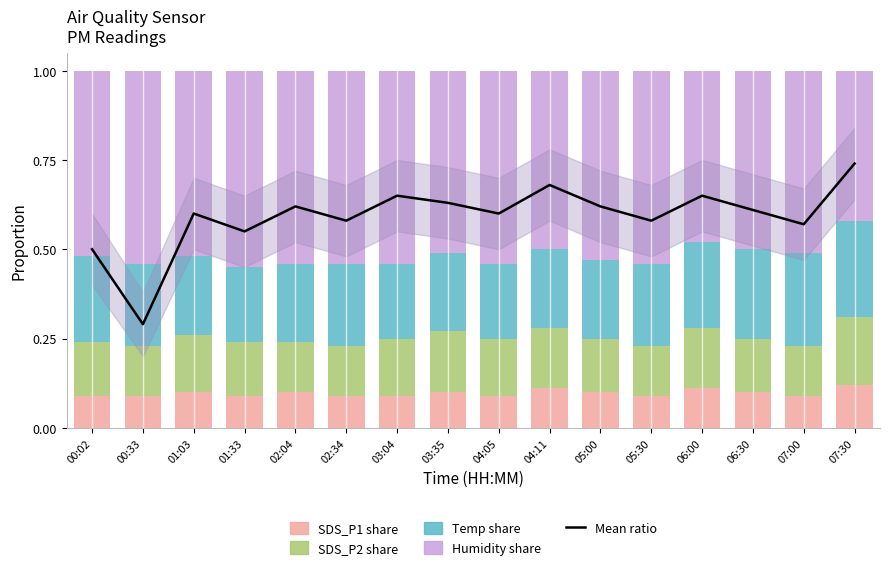

Reading right to left, extract all data points from this chart.

Mean ratio: 0.7	0.6	0.6	0.7	0.6	0.6	0.7	0.6	0.6	0.7	0.6	0.6	0.6	0.6	0.3	0.5
SDS_P1 share: 0.1	0.1	0.1	0.1	0.1	0.1	0.1	0.1	0.1	0.1	0.1	0.1	0.1	0.1	0.1	0.1
SDS_P2 share: 0.2	0.1	0.1	0.2	0.1	0.1	0.2	0.2	0.2	0.2	0.1	0.1	0.1	0.2	0.1	0.1
Temp share: 0.3	0.3	0.2	0.2	0.2	0.2	0.2	0.2	0.2	0.2	0.2	0.2	0.2	0.2	0.2	0.2
Humidity share: 0.4	0.5	0.5	0.5	0.5	0.5	0.5	0.5	0.5	0.5	0.5	0.5	0.6	0.5	0.5	0.5